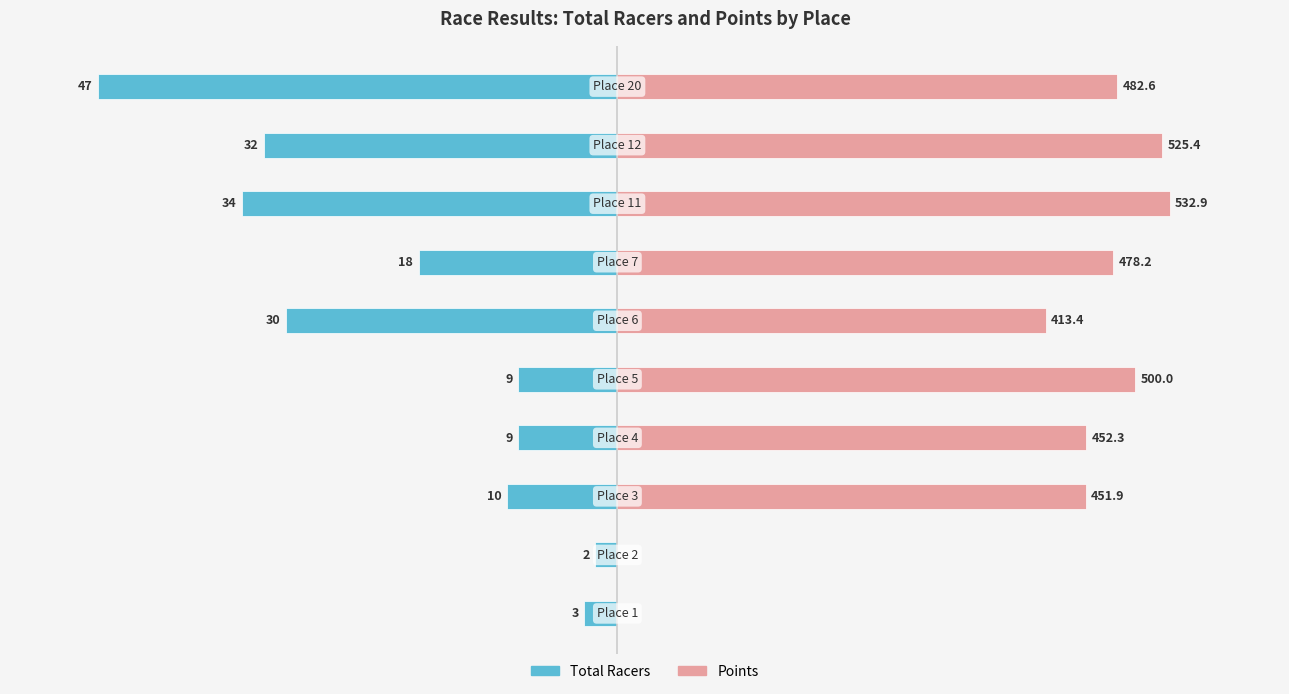

Count the number of categories in the chart.

10